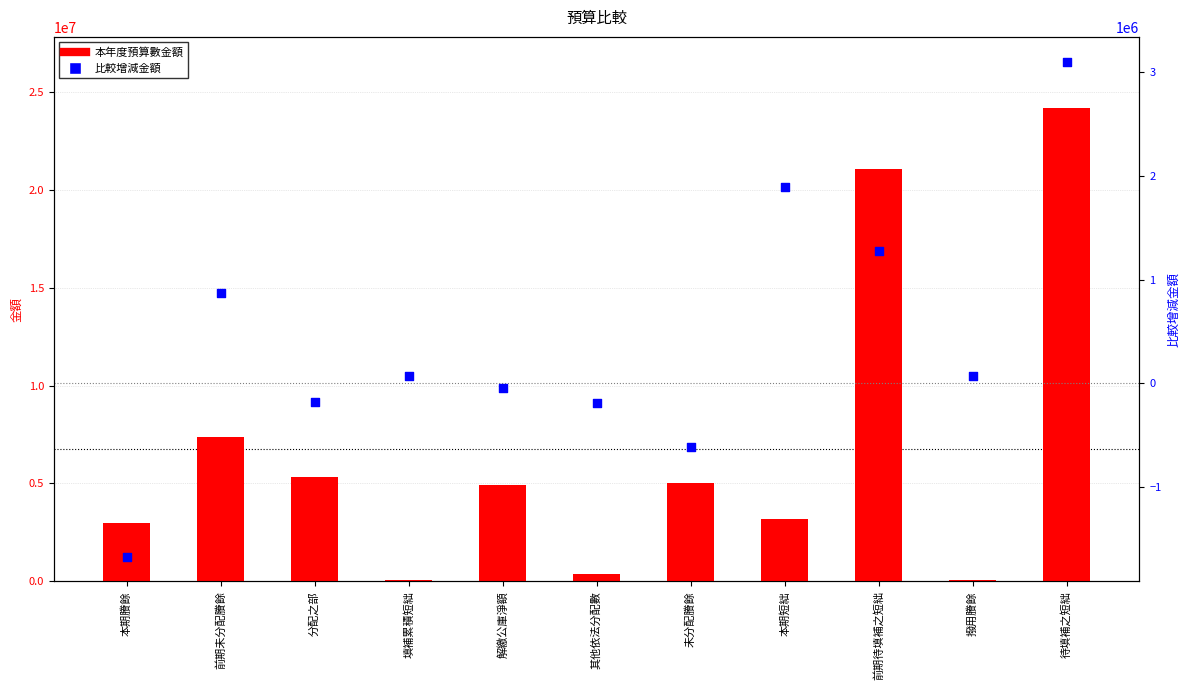

What are all the series names shown in the legend?

本年度預算數金額, 比較增減金額